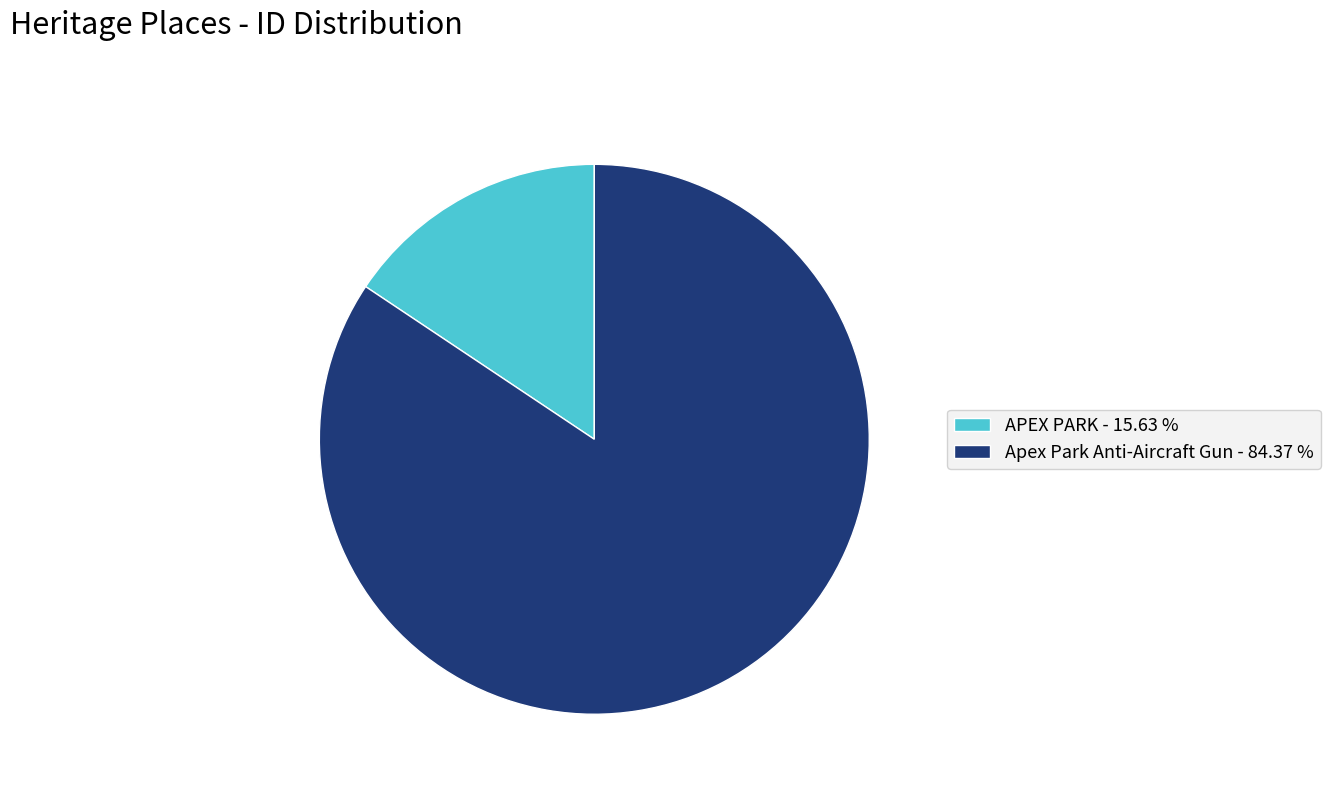

Does any single category account for the majority?

Yes